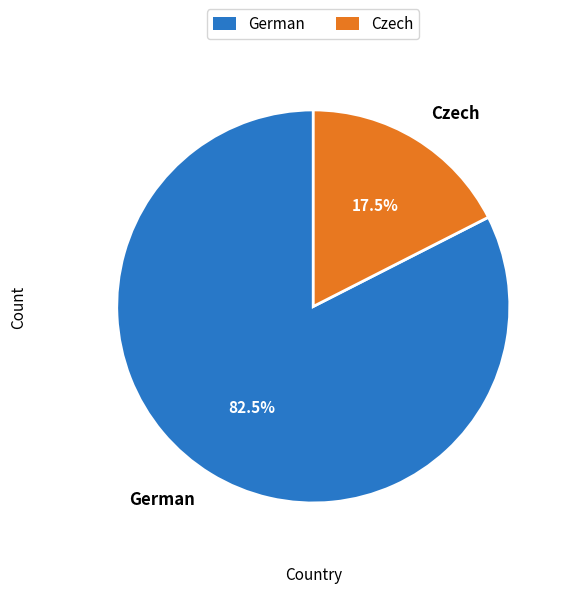

How much of the chart is everything except Czech?

82.5%